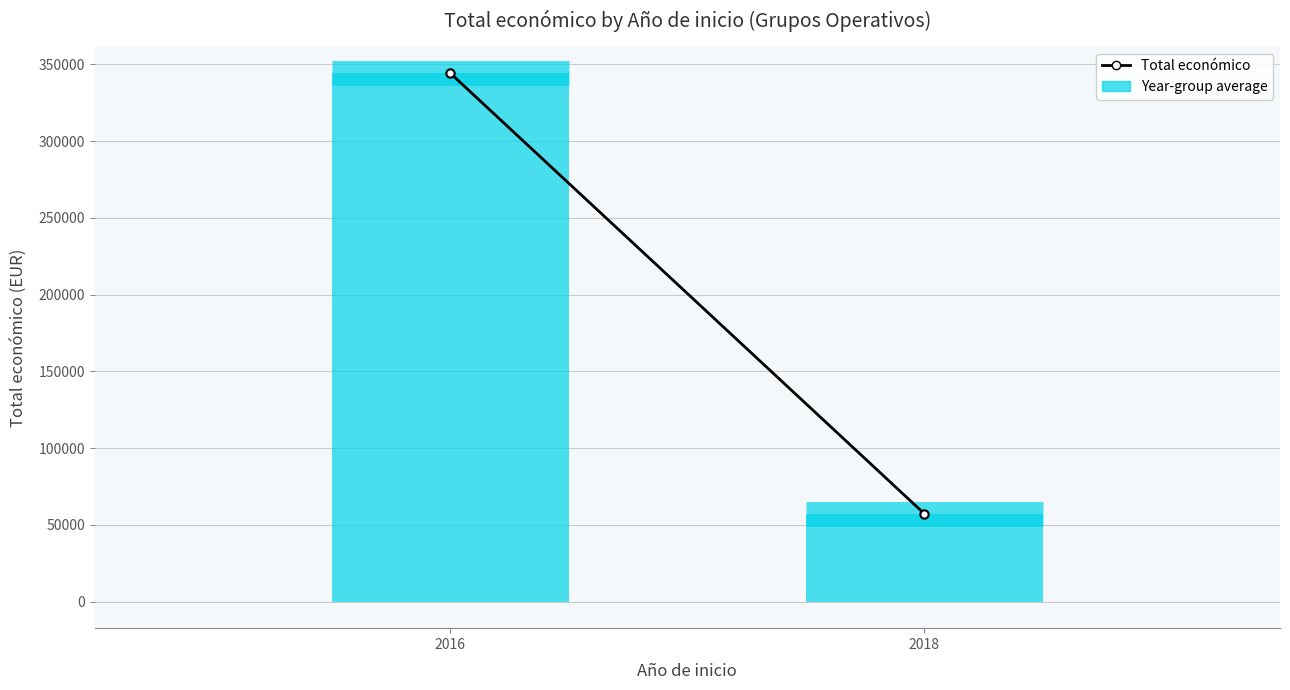

At which label is the value closest to 200761?

2018